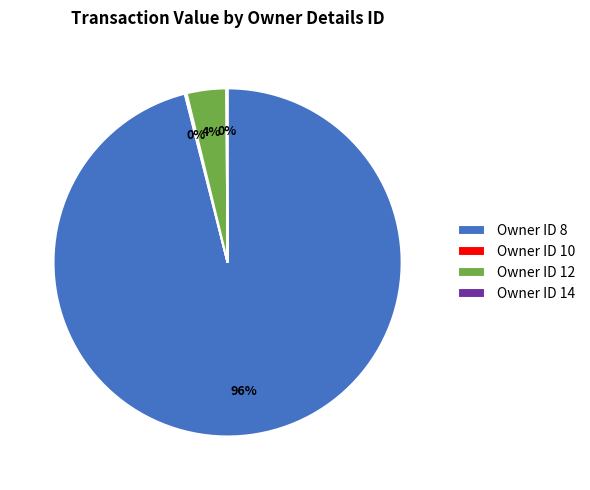

Does Owner ID 12 represent more than half of the total?

No